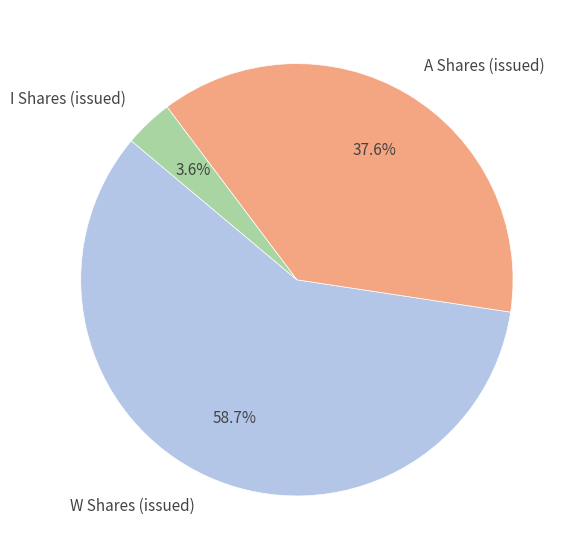

What is the ratio of the value at A Shares (issued) to the value at W Shares (issued)?

0.6